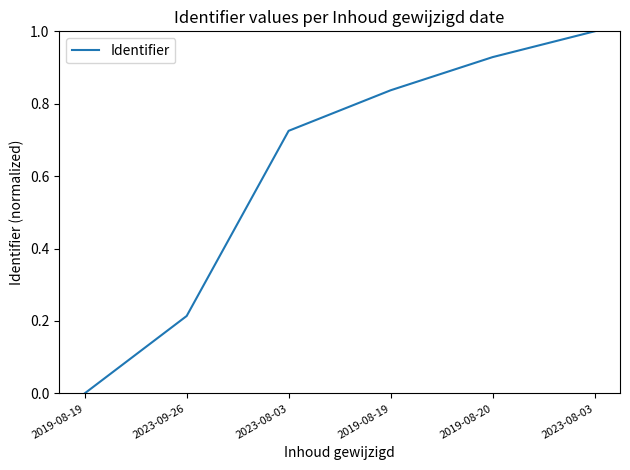

How many positive values are there?

5